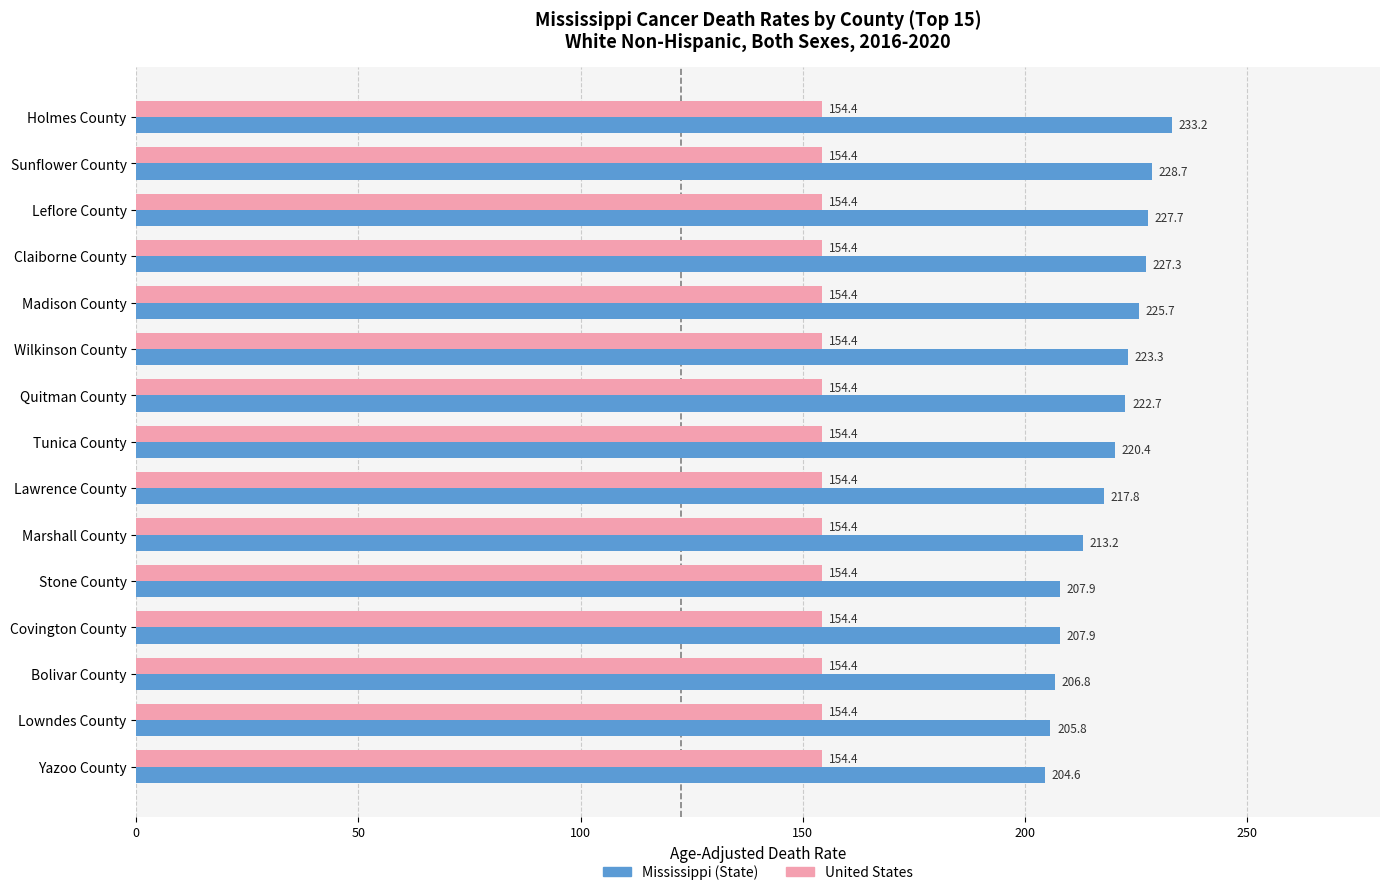

What is the minimum value for Mississippi (State)?

204.6